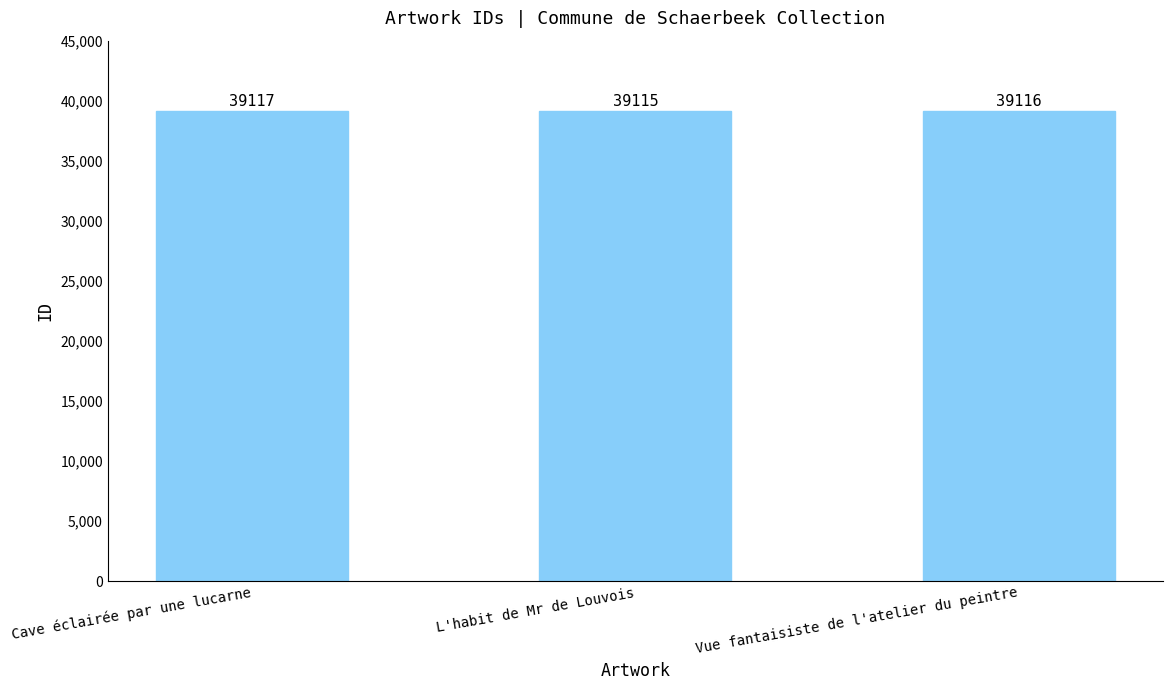

How many distinct data groups are displayed?

1